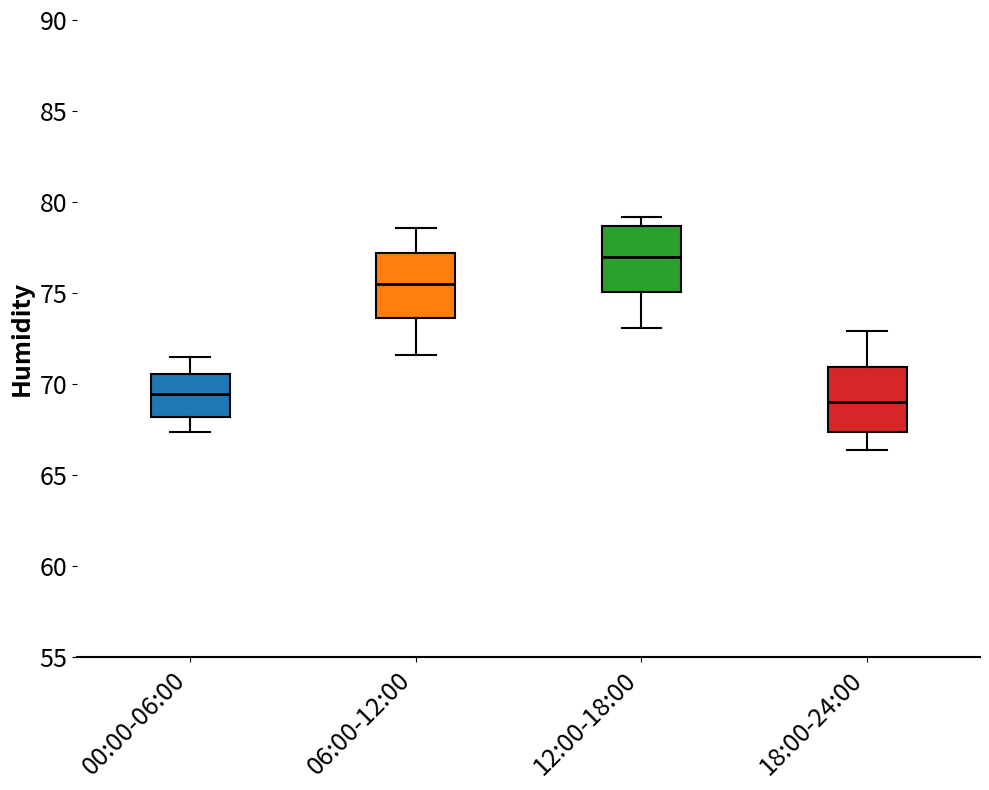

Reading left to right, read every box against the y-axis: the position of its median line, the range the box covers, and the ends of its whiskers. The values are not printed on the chart, so give them approximately, as read against the axis.

00:00-06:00: median 69.5, box 68.0 to 70.5, whiskers 67.5 to 71.5
06:00-12:00: median 75.5, box 73.5 to 77.0, whiskers 71.5 to 78.5
12:00-18:00: median 77.0, box 75.0 to 78.5, whiskers 73.0 to 79.0
18:00-24:00: median 69.0, box 67.5 to 71.0, whiskers 66.5 to 73.0